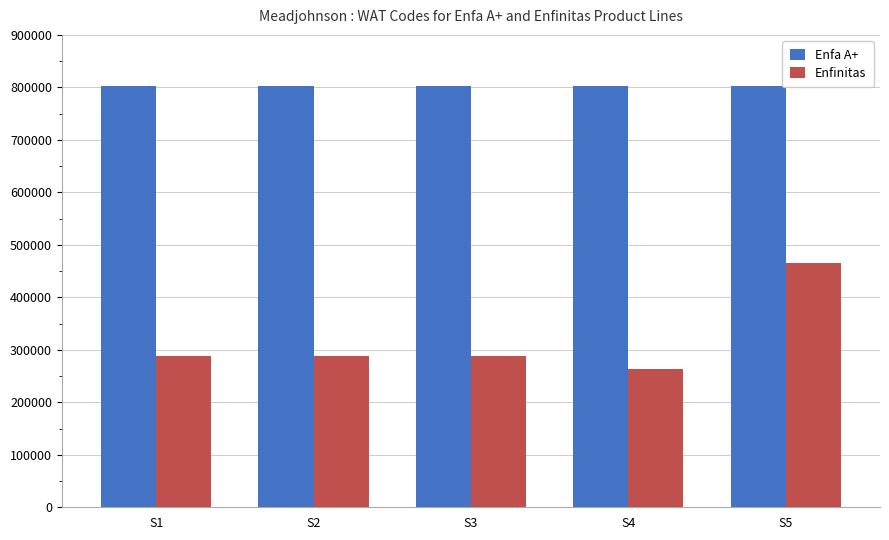

How many groups of bars are there?

5